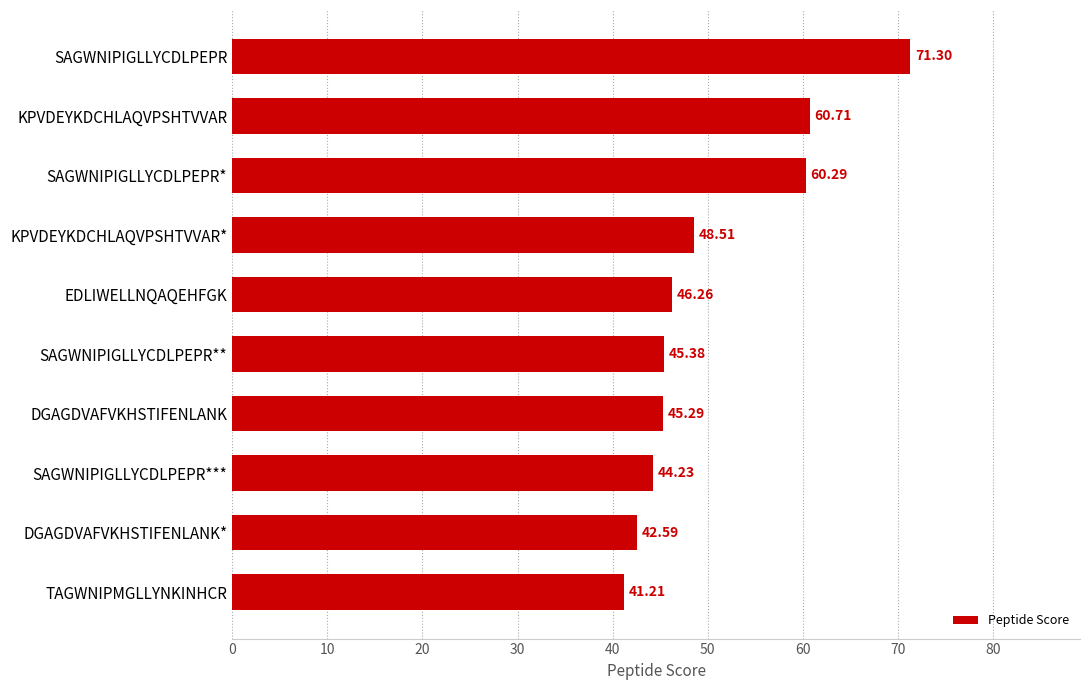

Are the bars horizontal?

Yes